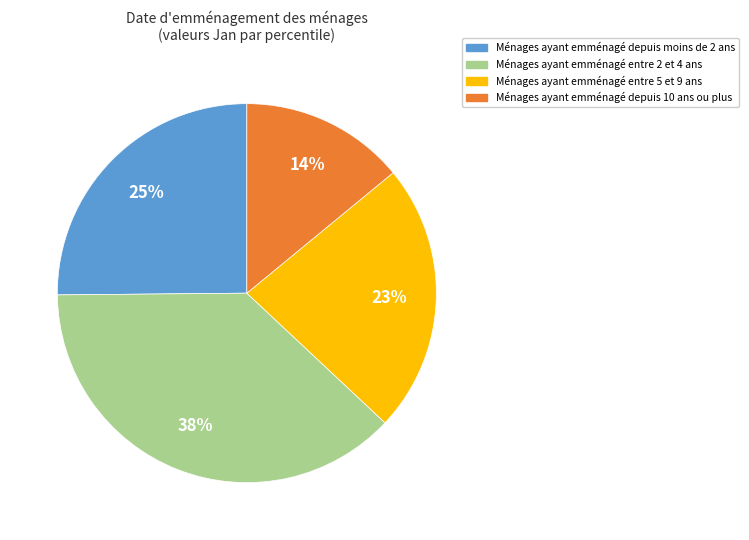

Is there any slice that represents more than half of the pie?

No